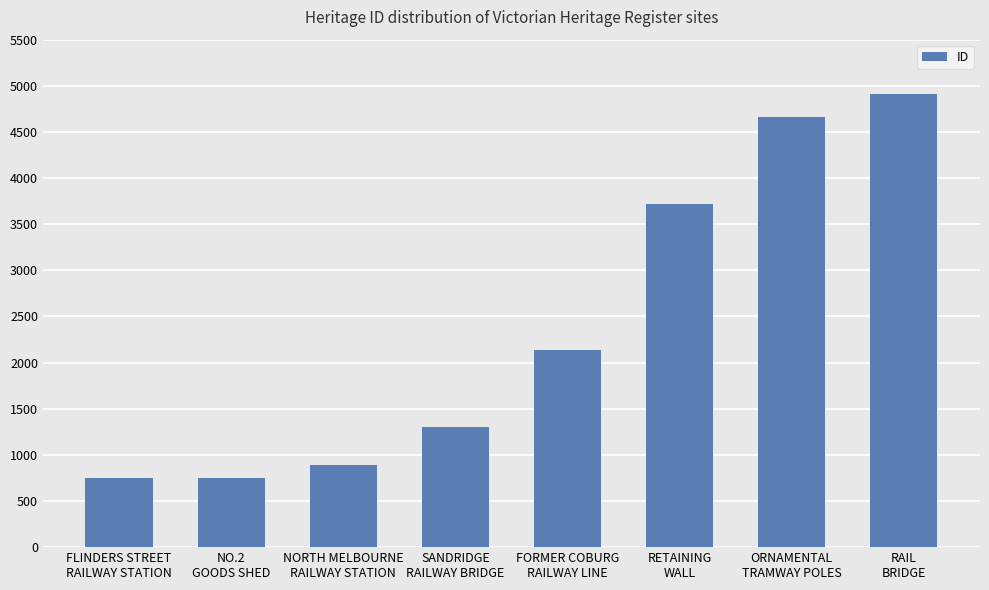

What is the value of the 7th bar from the left?

4666